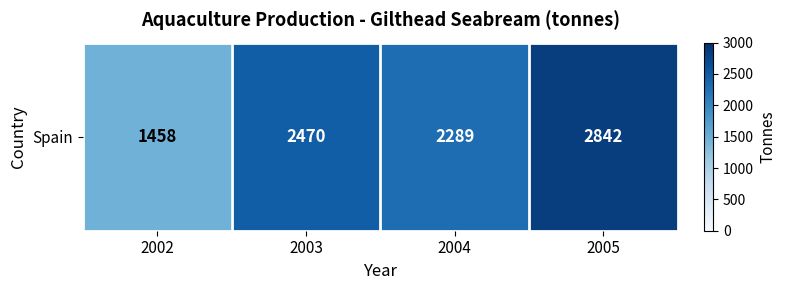

The chart shows a value of 1458 at 2002. True or false?

True